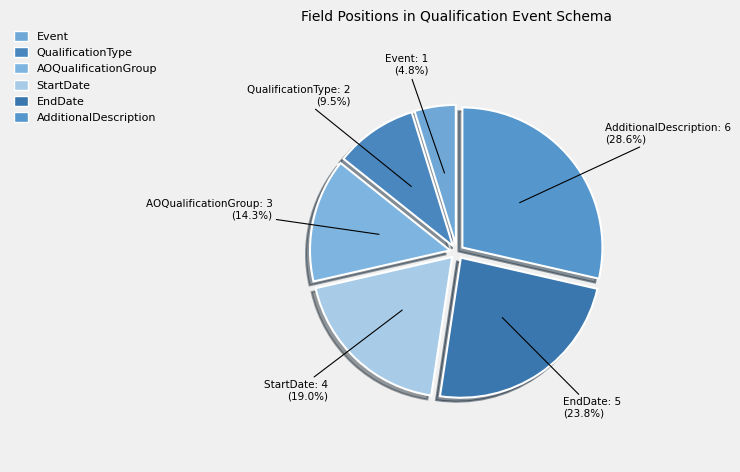

To the nearest percent, what is the average slice percentage?

17%